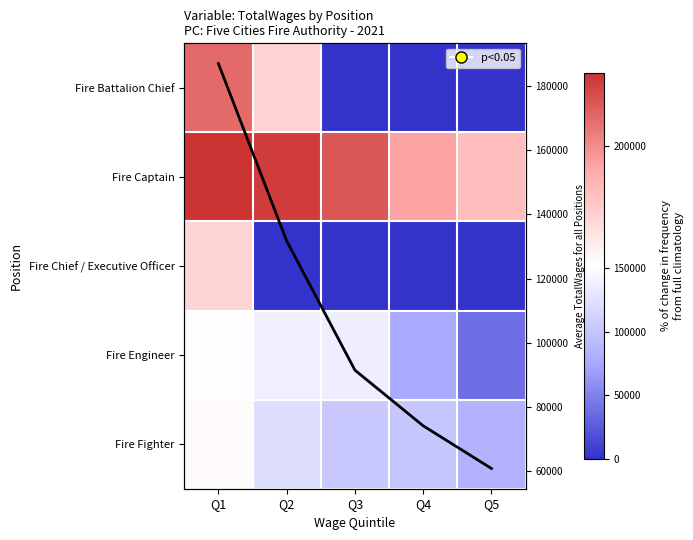

At how many categories does at least one series exceed 21761?

5